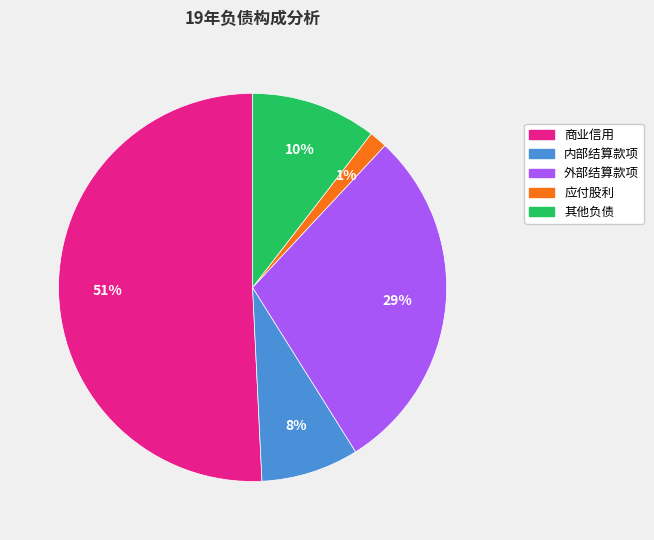

Between 外部结算款项 and 应付股利, which is larger?

外部结算款项